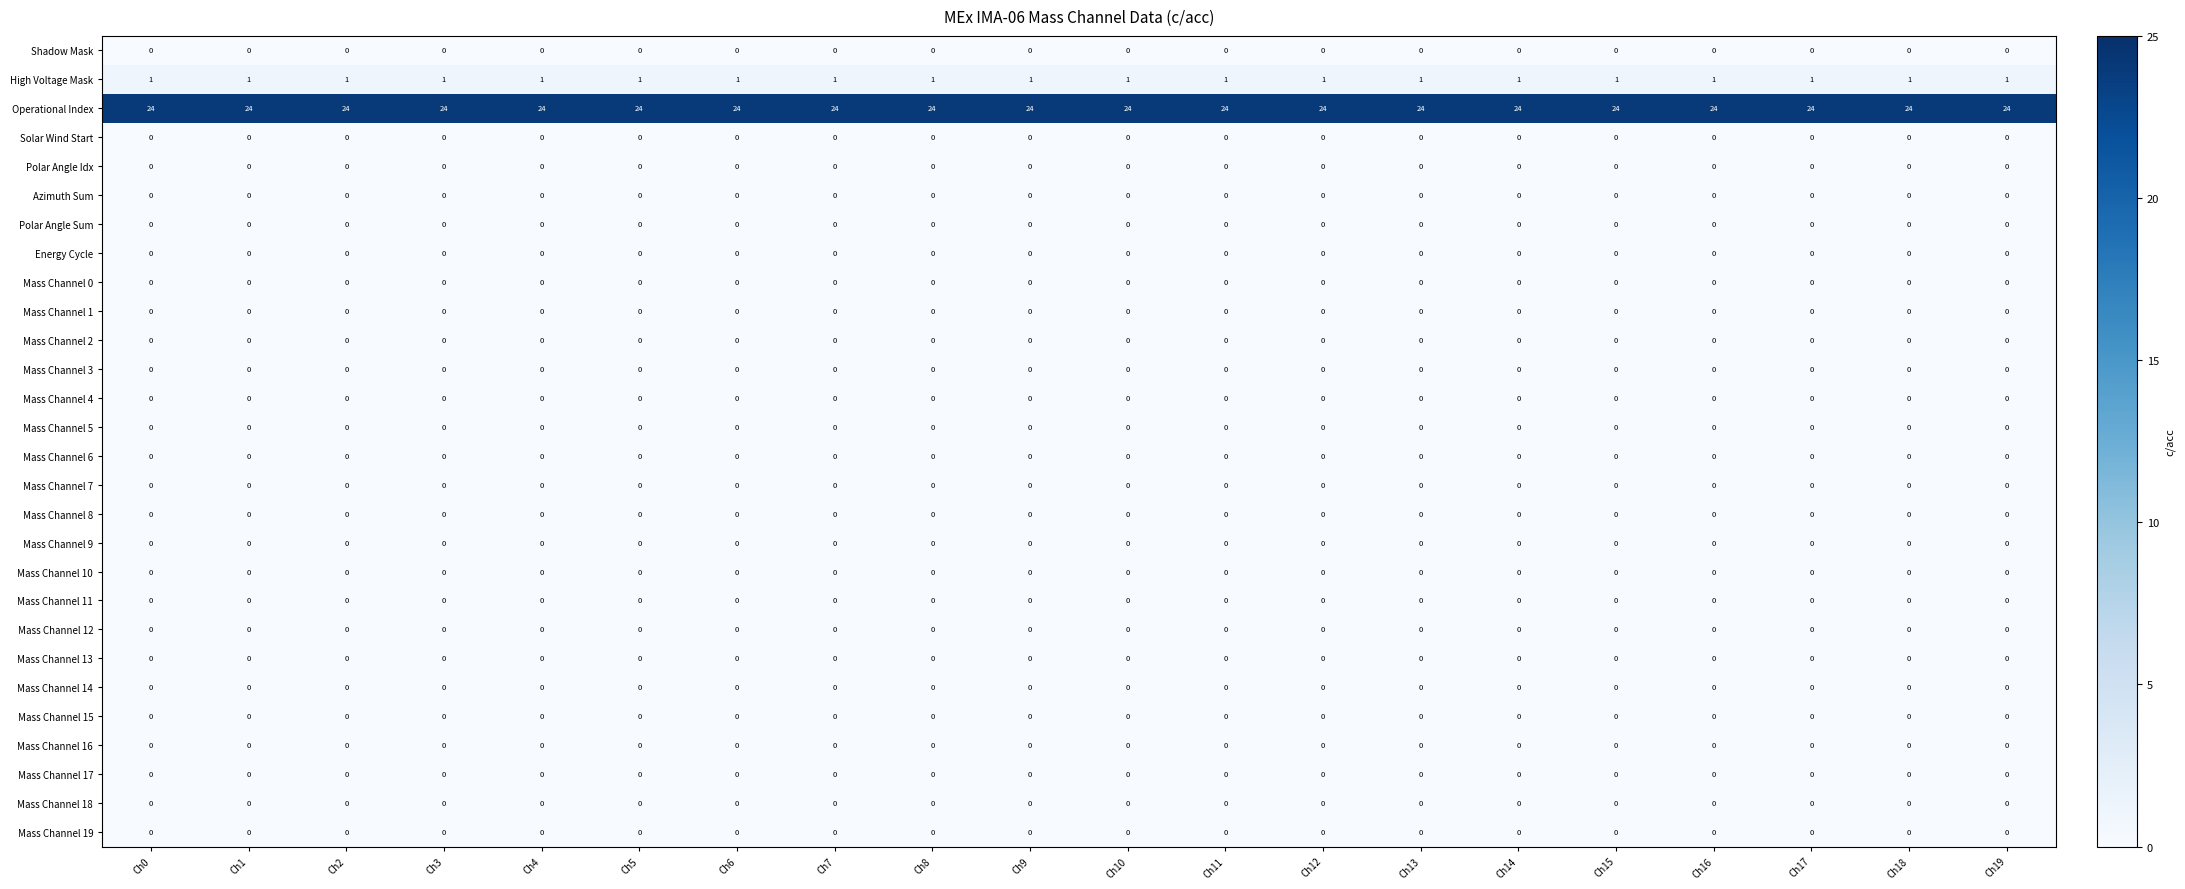

Which series has the largest total across all categories?

Operational Index